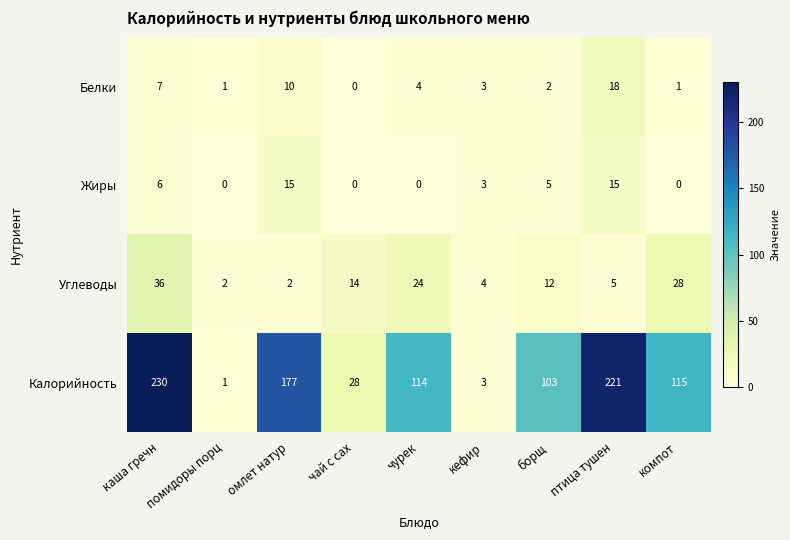

At which label is Калорийность closest to 115?

компот